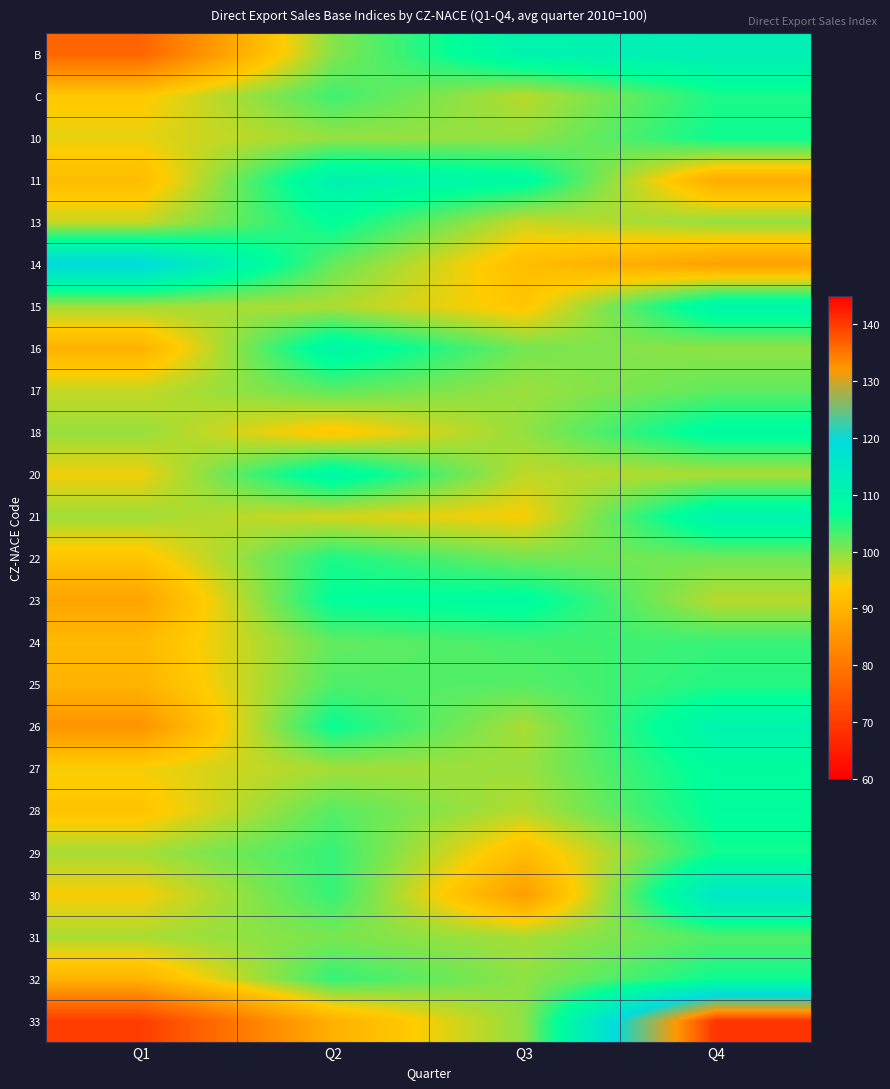

At how many categories does at least one series exceed 110?

4